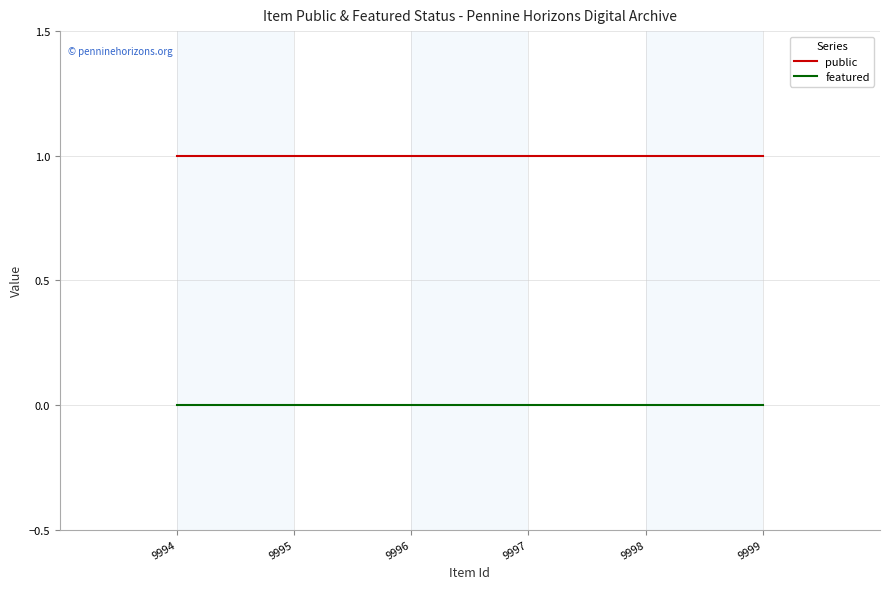

At how many categories does at least one series exceed 0?

6